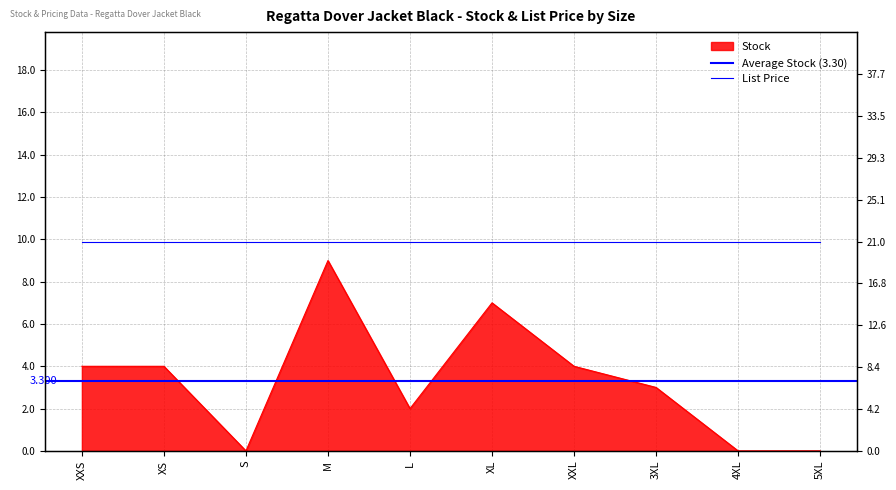

What is the sum of the values at L and 4XL?

2